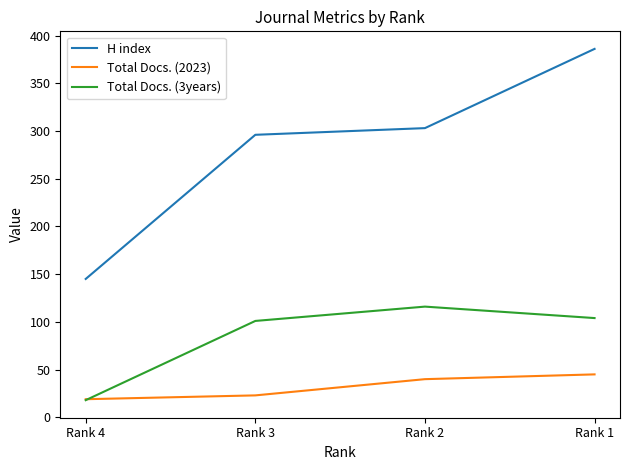

True or false: Total Docs. (3years) has a value of 104 at Rank 1.

True